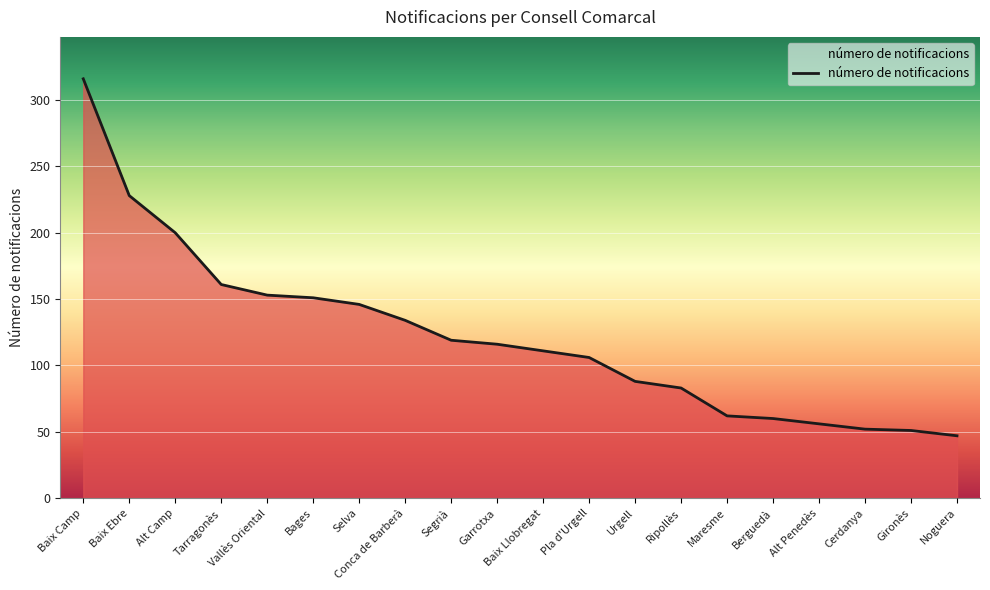

What is the change in value from Baix Llobregat to Noguera?

-64